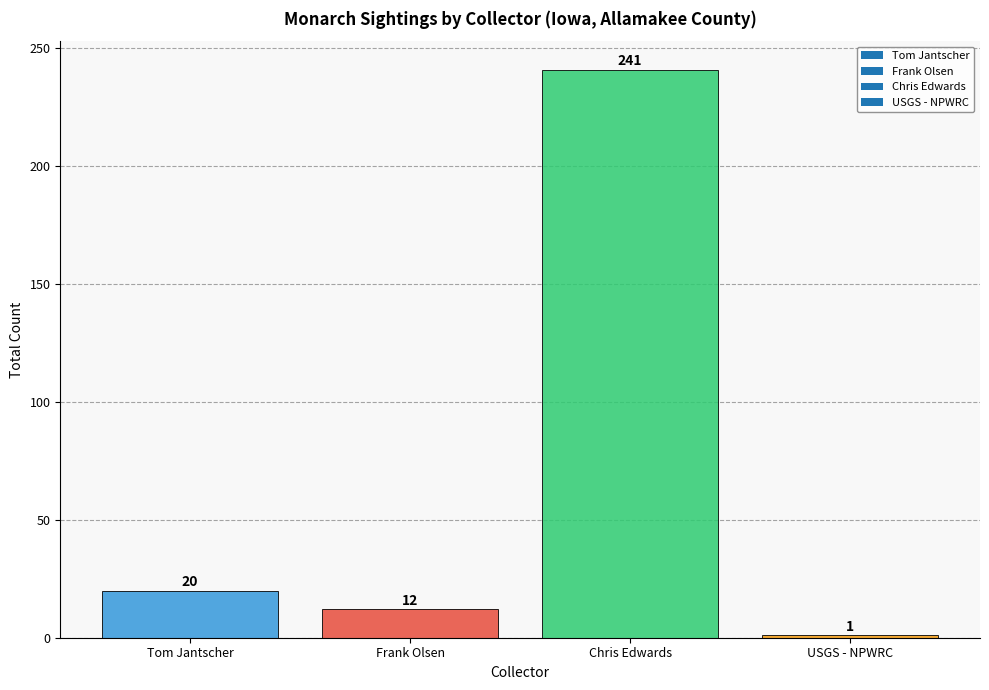

How many values are below 20?

2